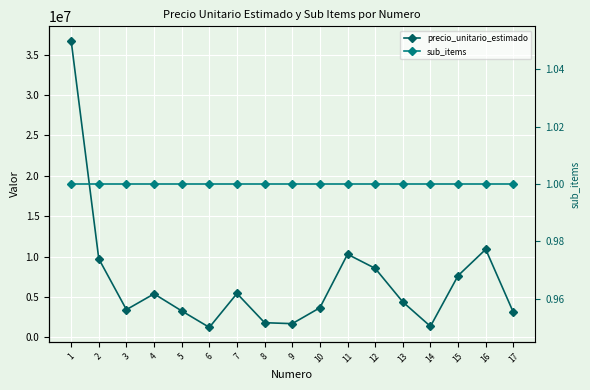

True or false: precio_unitario_estimado and sub_items cross at least once.

False